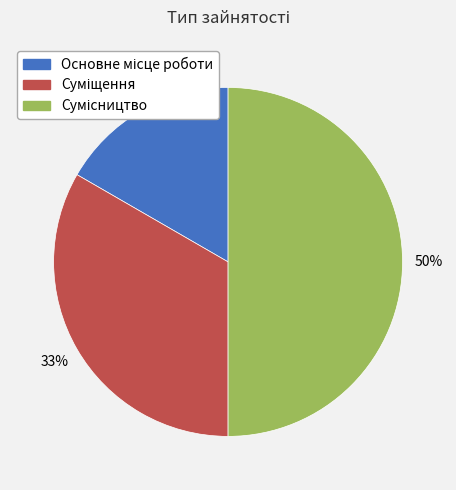

To the nearest percent, what is the average slice percentage?

33%